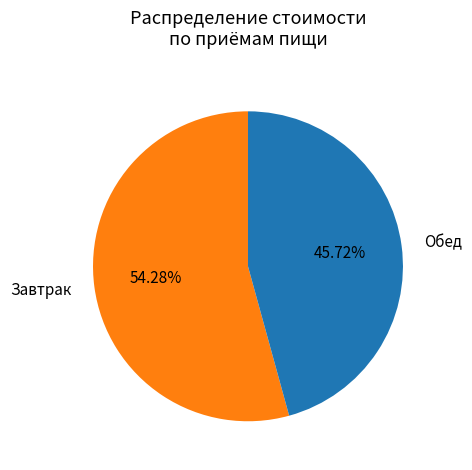

Combined, do Обед and Завтрак account for over 50%?

Yes